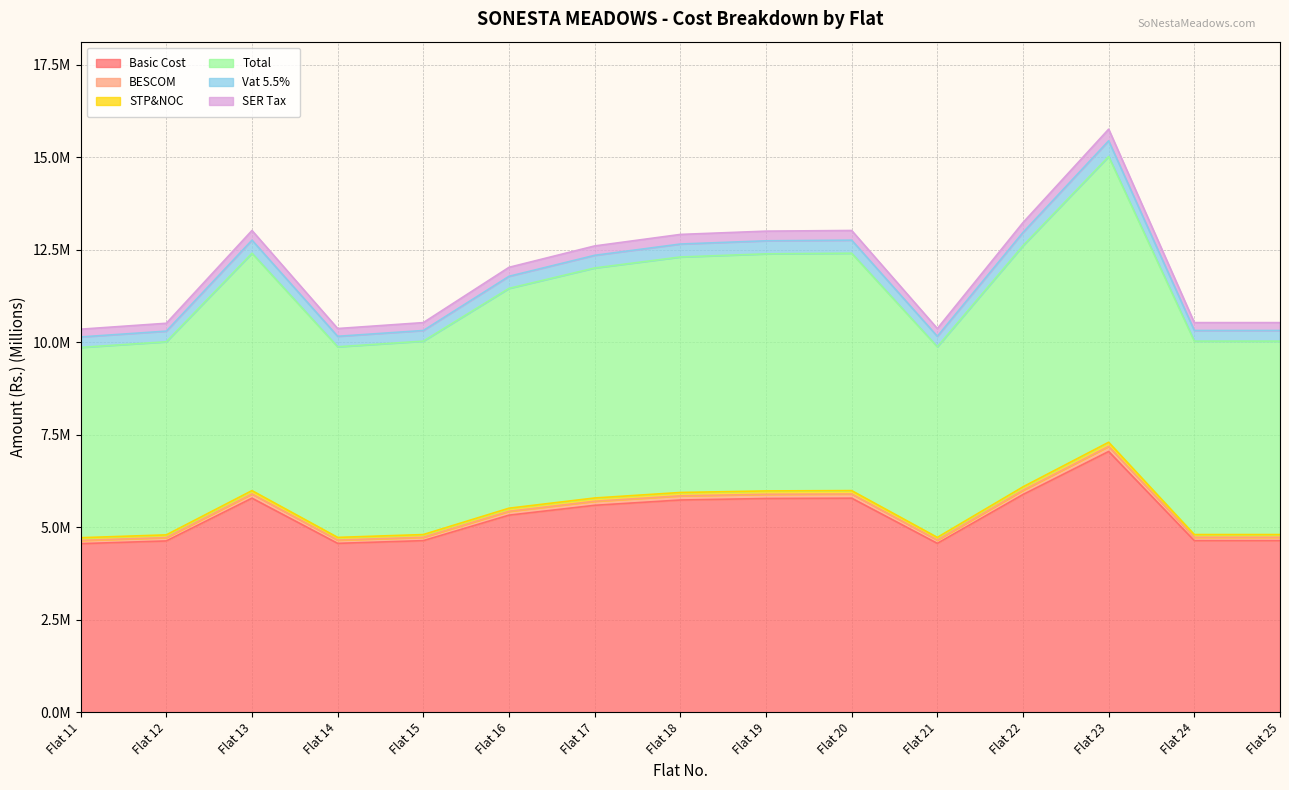

What is the value of the Basic Cost point at the 4th from the left?

4.6